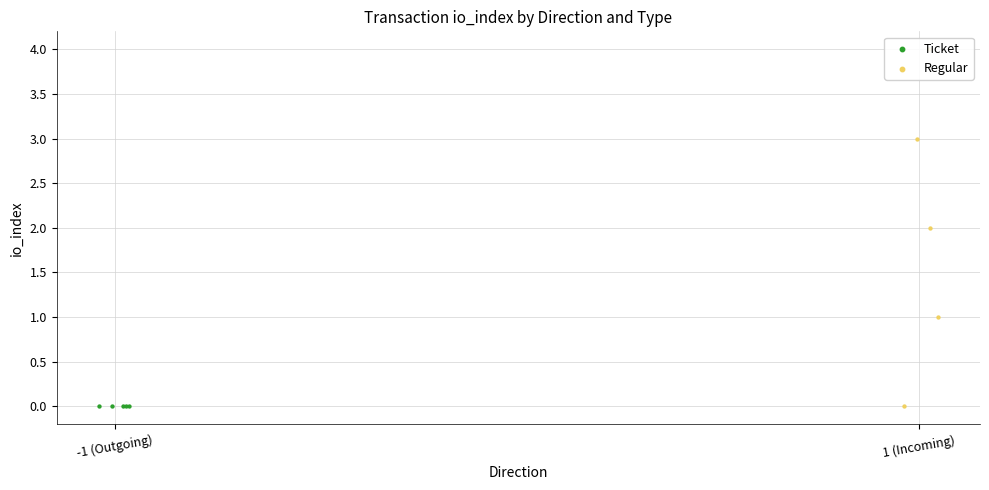

What are all the series names shown in the legend?

Ticket, Regular